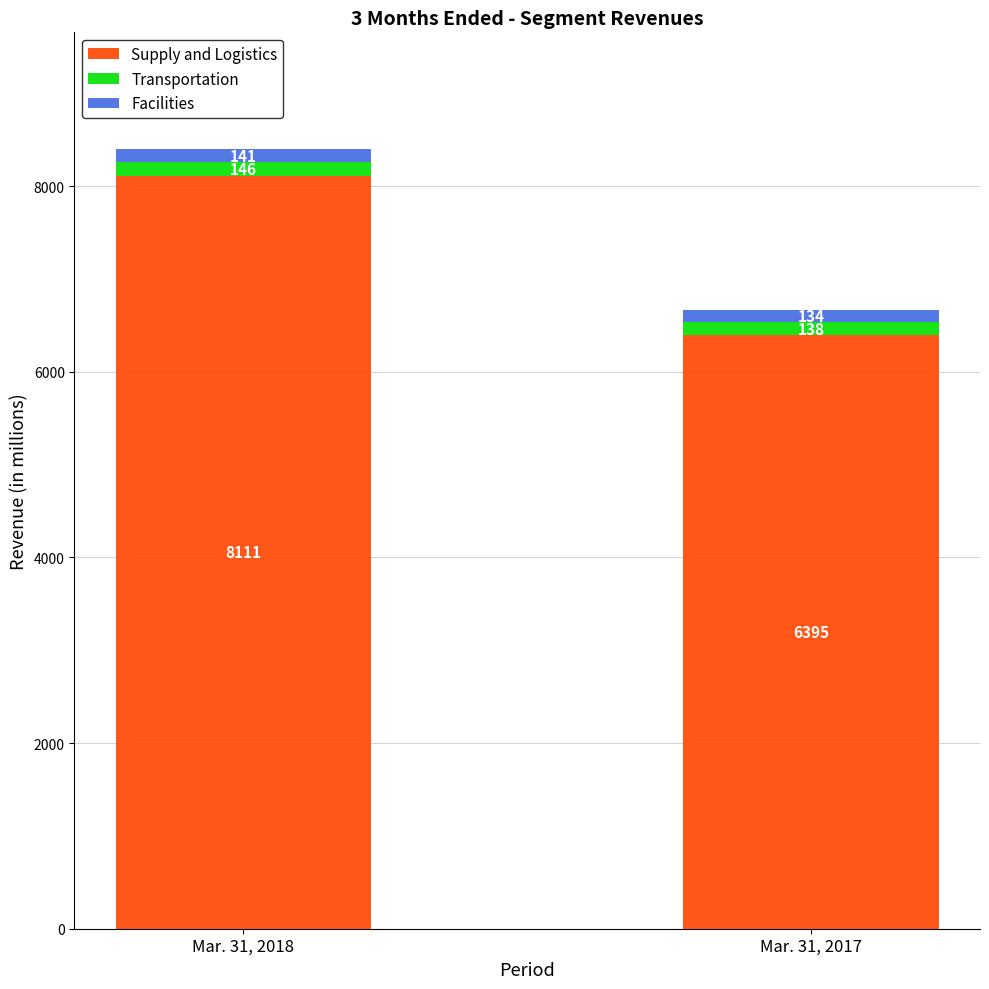

How many Supply and Logistics values are between 6395 and 8111?

2